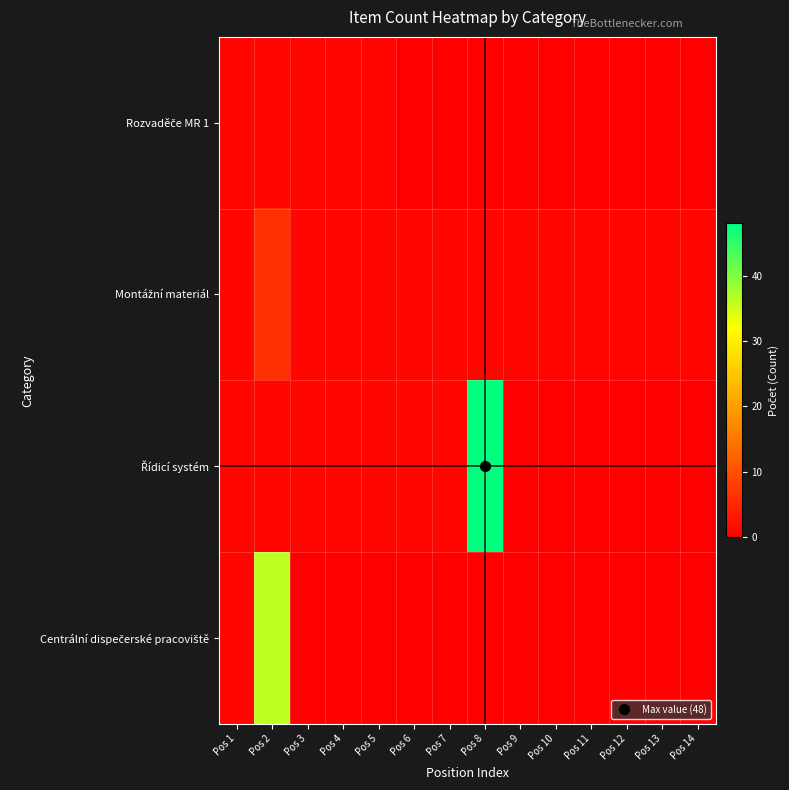

The value of Montážní materiál at Pos 8 is 1. True or false?

True